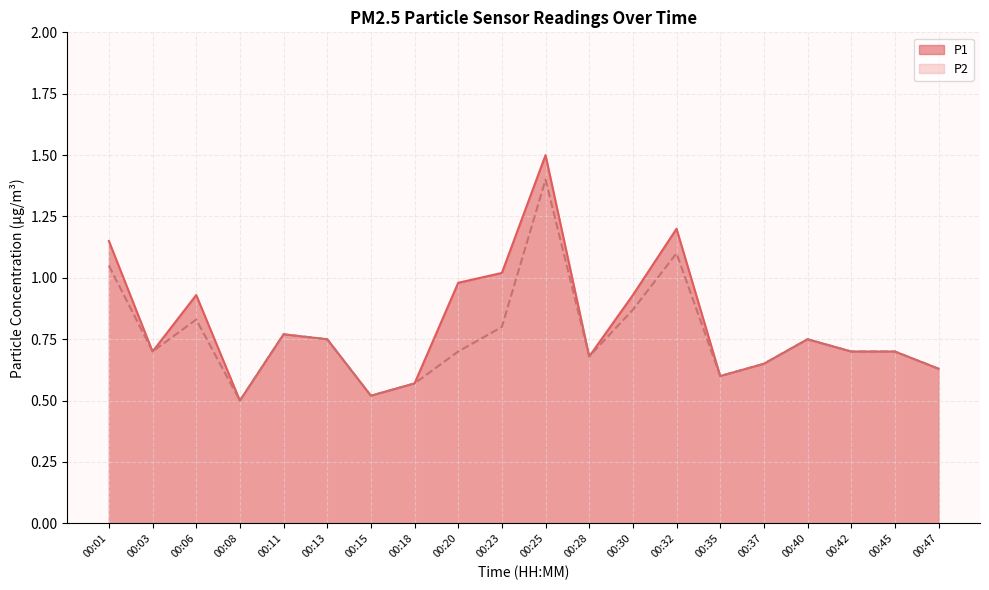

List the labels in order of P2 value, smallest first.

00:08, 00:15, 00:18, 00:35, 00:47, 00:37, 00:28, 00:03, 00:20, 00:42, 00:45, 00:13, 00:40, 00:11, 00:23, 00:06, 00:30, 00:01, 00:32, 00:25